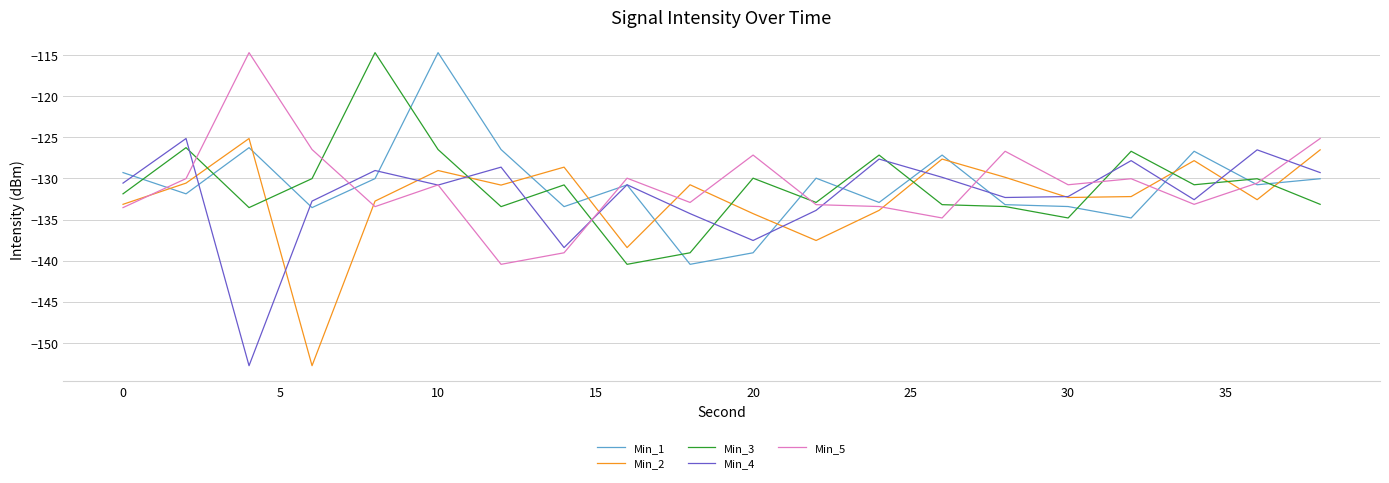

What is the maximum value shown in the chart?

-114.7